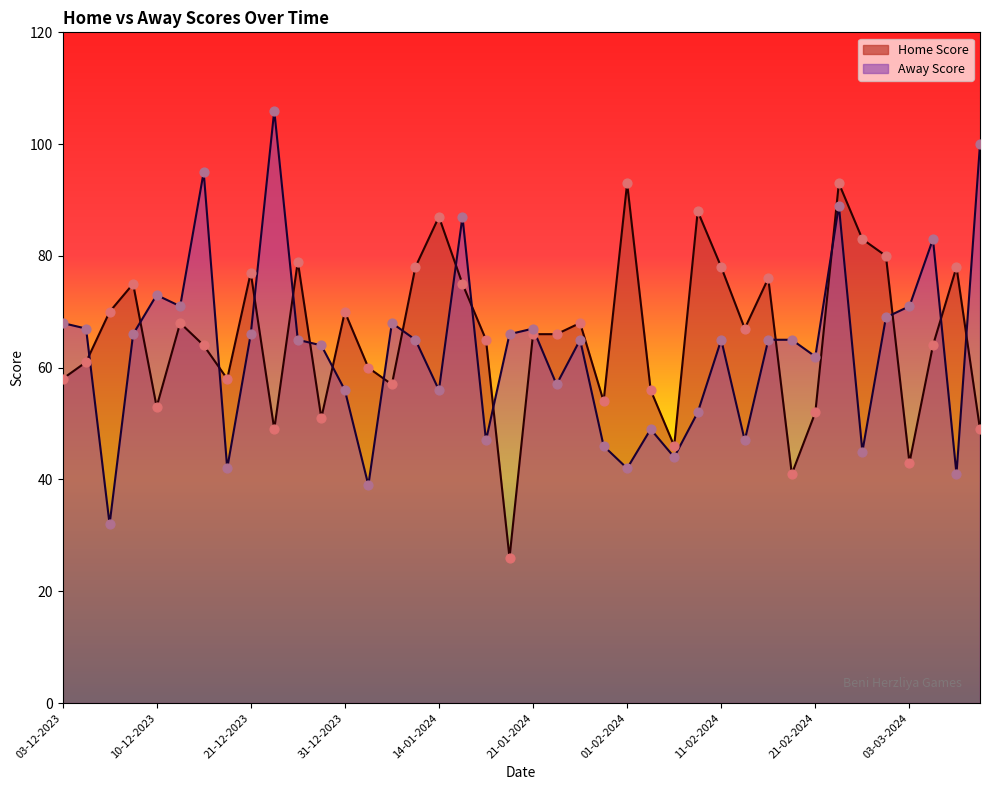

Which series reaches the maximum Y coordinate?

Away Score